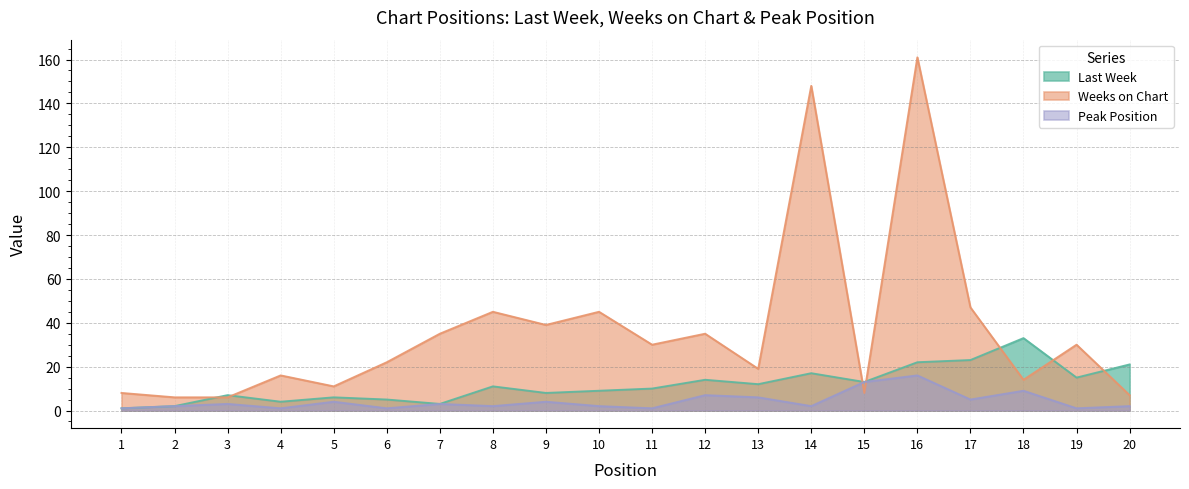

The value of Weeks on Chart at 19 is 20. True or false?

False